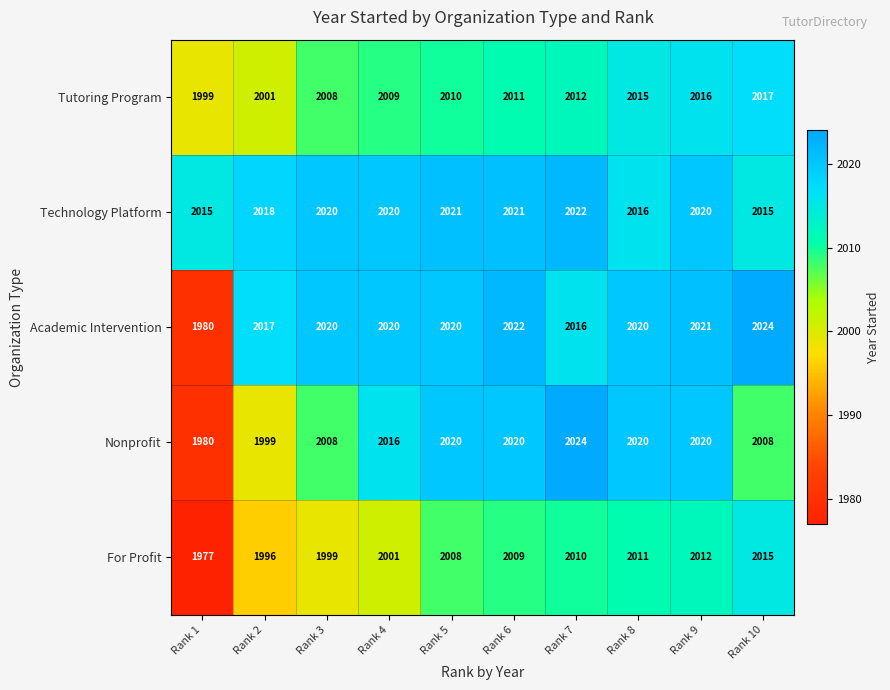

What is the difference between the Nonprofit values at Rank 4 and Rank 9?

4